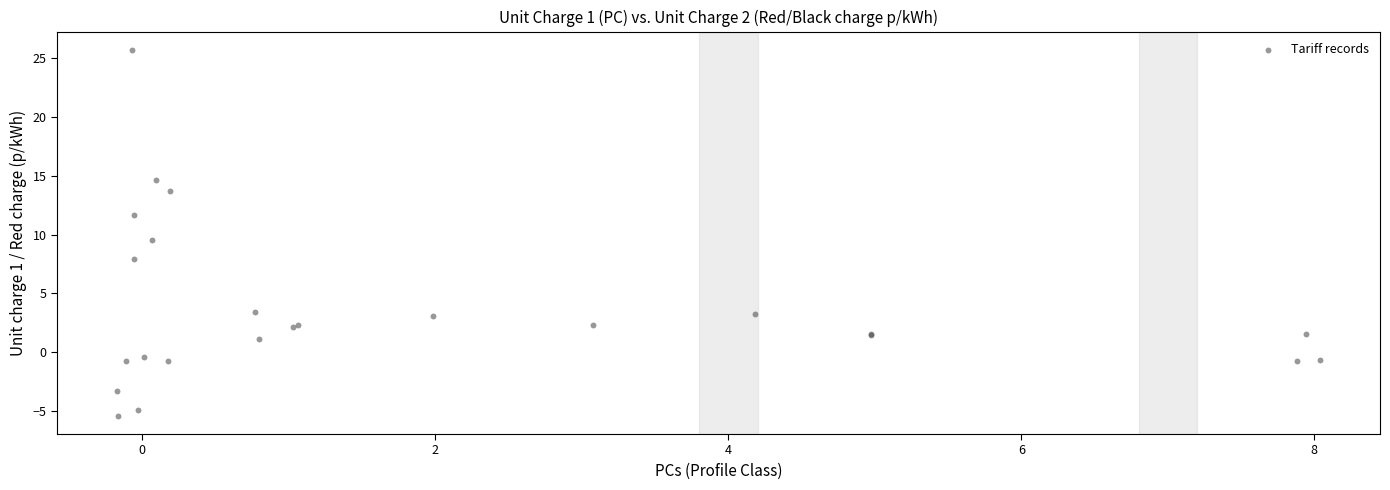

What Y value in the scatter plot is closest to 10?

9.6